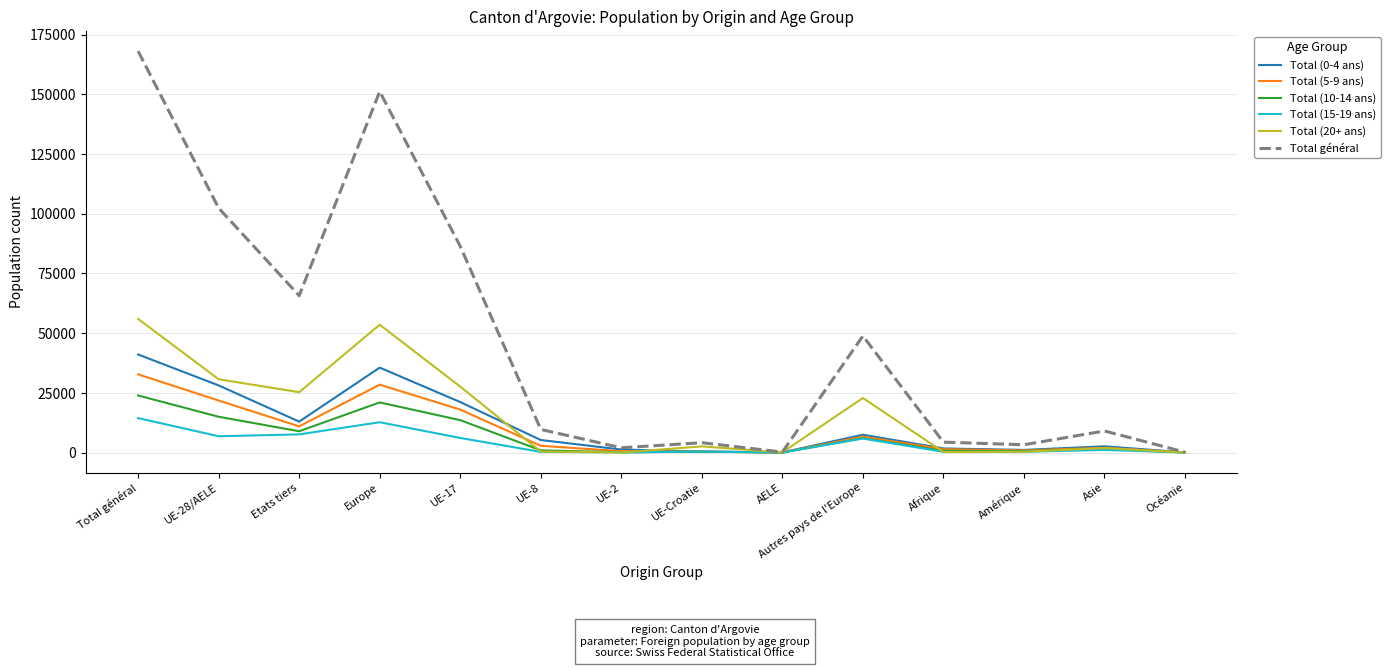

What are all the series names shown in the legend?

Total (0-4 ans), Total (5-9 ans), Total (10-14 ans), Total (15-19 ans), Total (20+ ans), Total général